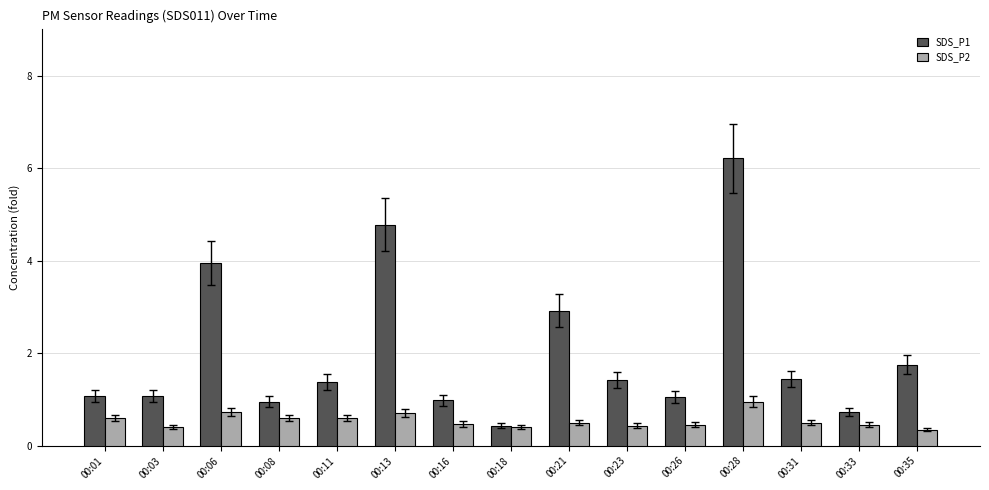

Which series has the largest total across all categories?

SDS_P1